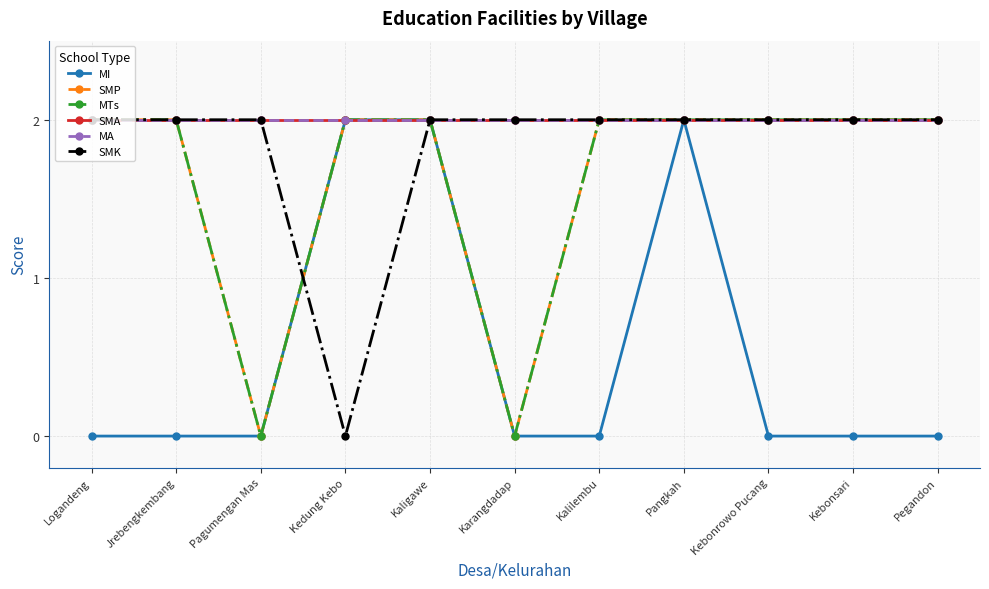

Rank the categories by MI value from highest to lowest.

Kedung Kebo, Kaligawe, Pangkah, Logandeng, Jrebengkembang, Pagumengan Mas, Karangdadap, Kalilembu, Kebonrowo Pucang, Kebonsari, Pegandon